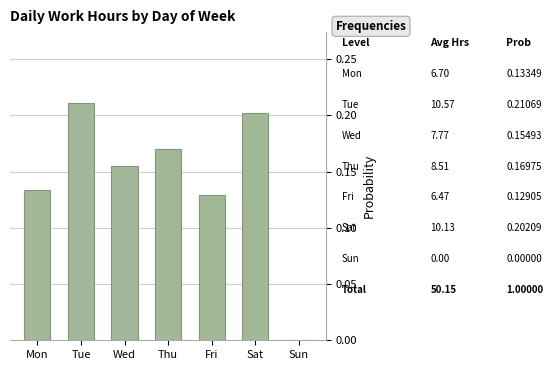

What is the sum of all values?

1.0